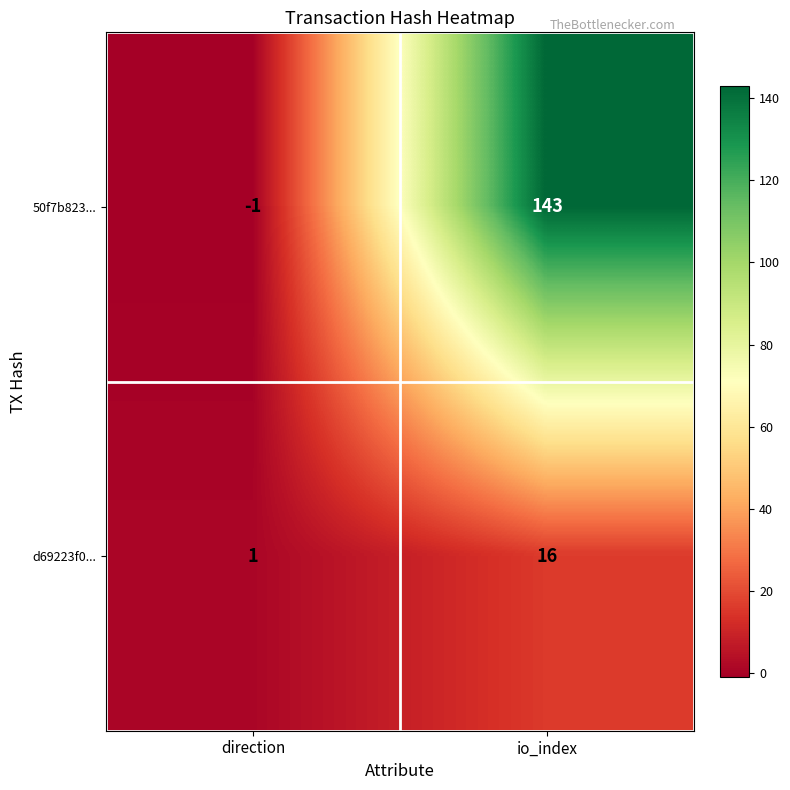

How many values in the d69223f0... series are below 16?

1